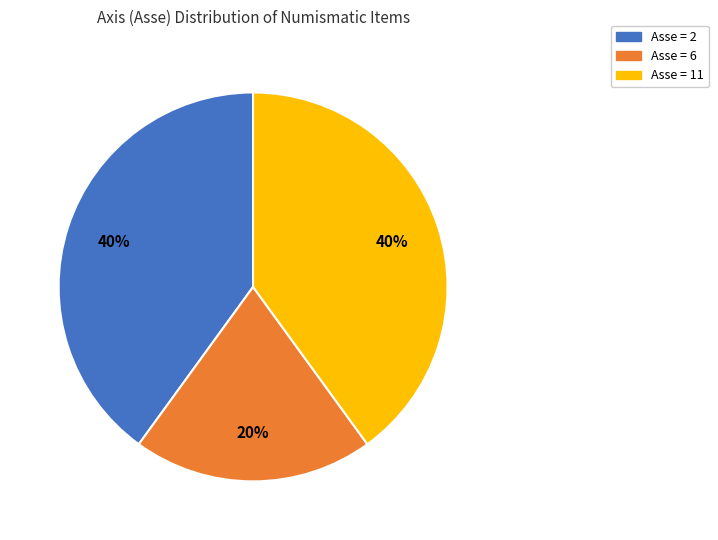

Does any single category account for the majority?

No